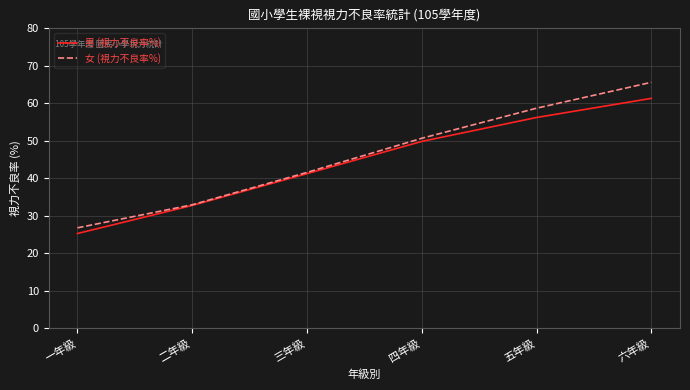

Which series has the largest range (max minus min)?

女 (視力不良率%)